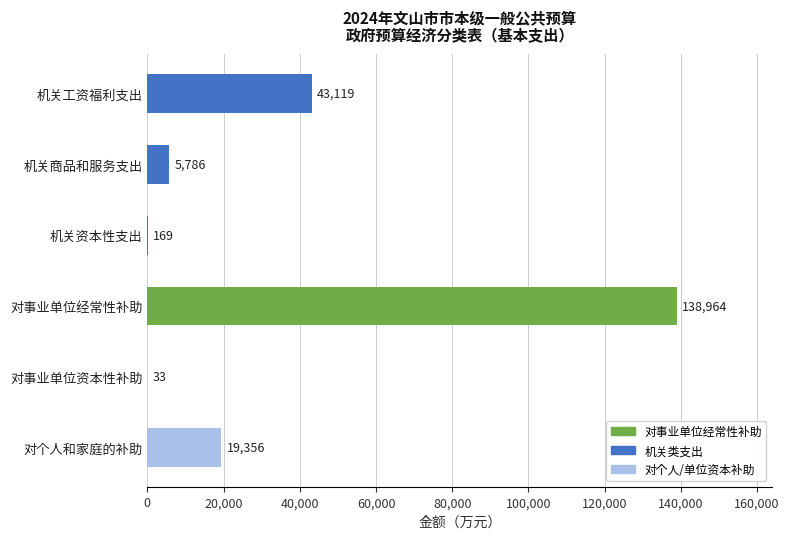

How many distinct data groups are displayed?

1